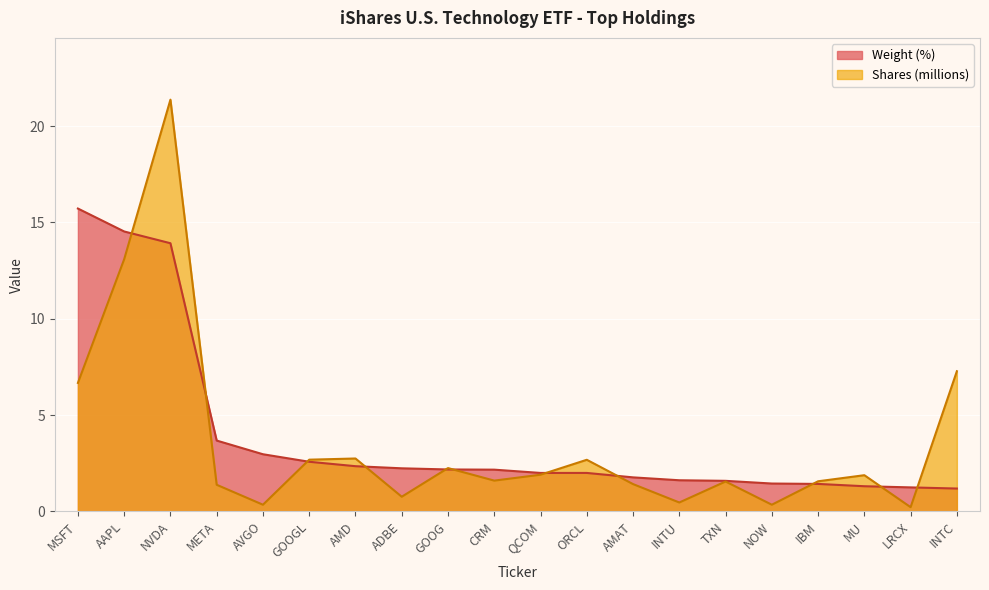

What is the label of the 10th point from the right?

QCOM